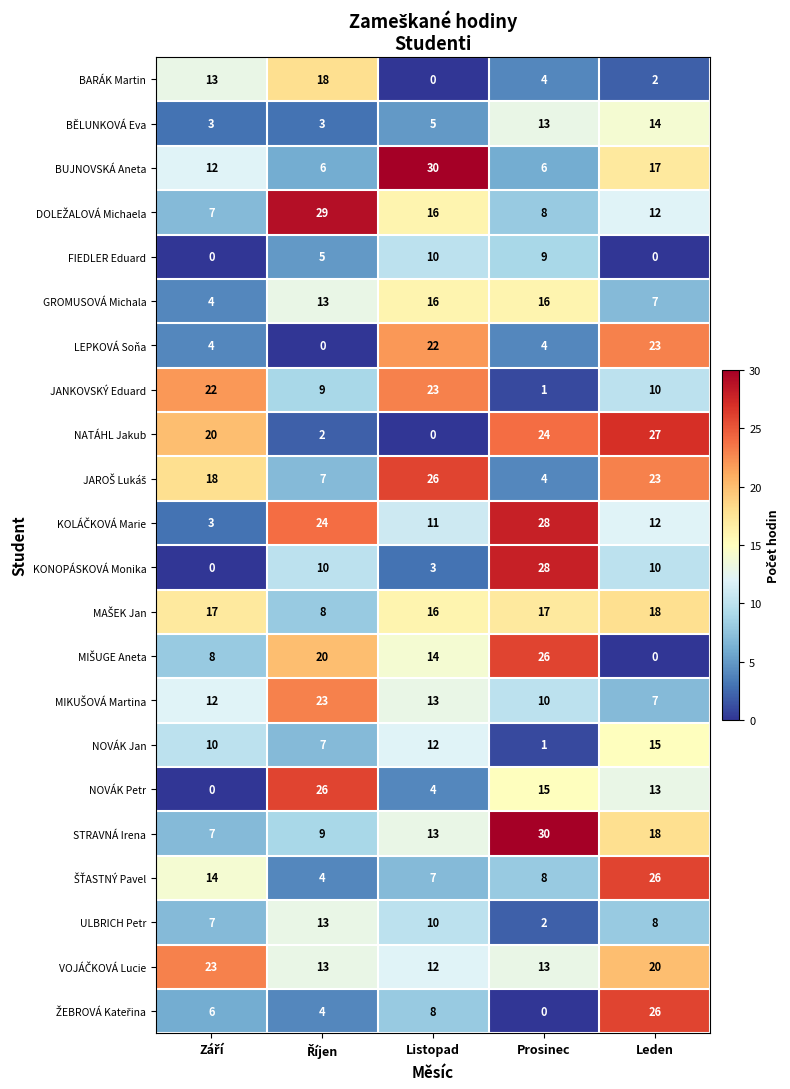

At which category is the sum across all series the highest?

Leden